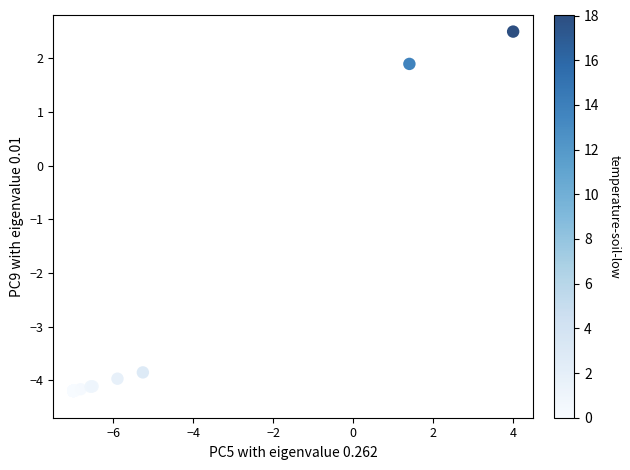

What Y value in the scatter plot is closest to 0?

1.9